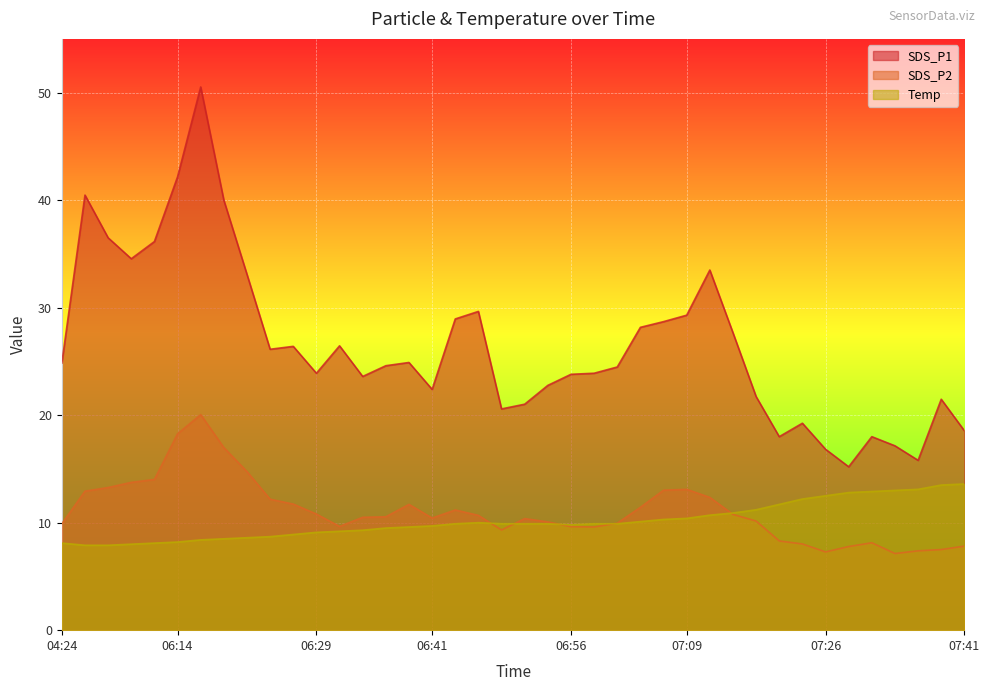

What is the lowest value of the Temp series?

7.9